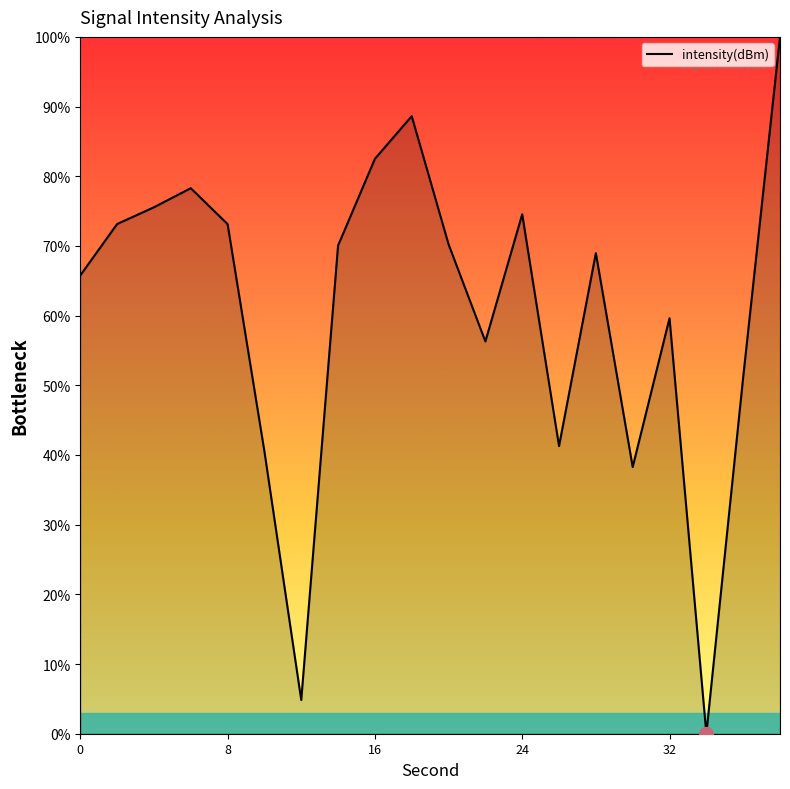

How many lines are shown in the chart?

1